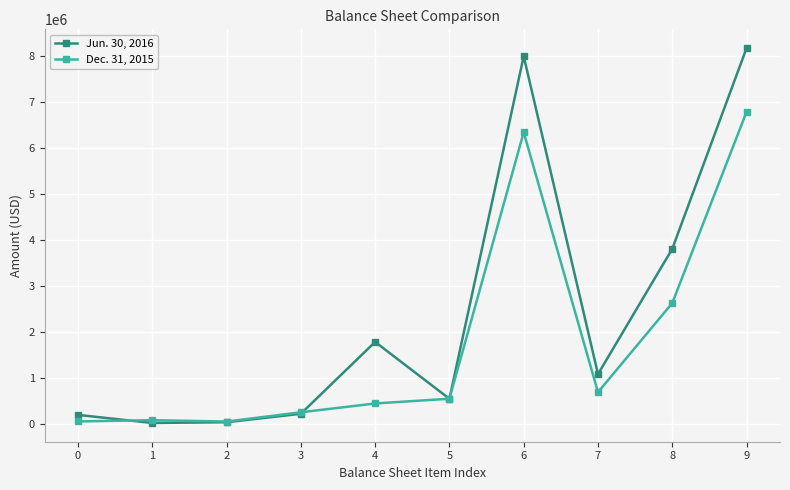

At which category does the chart reach its peak across all series?

9